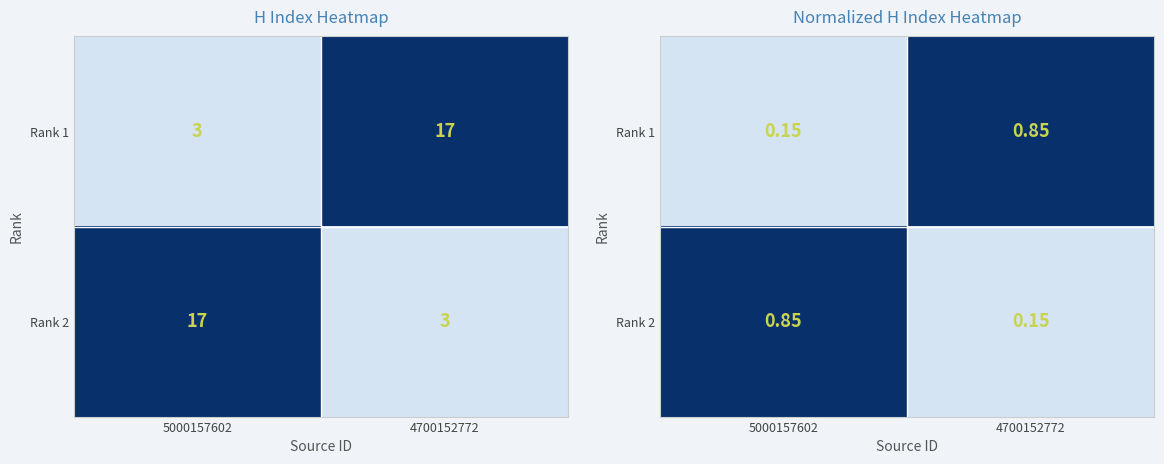

True or false: Rank 1 has a value of 0.1 at 5000157602.

False